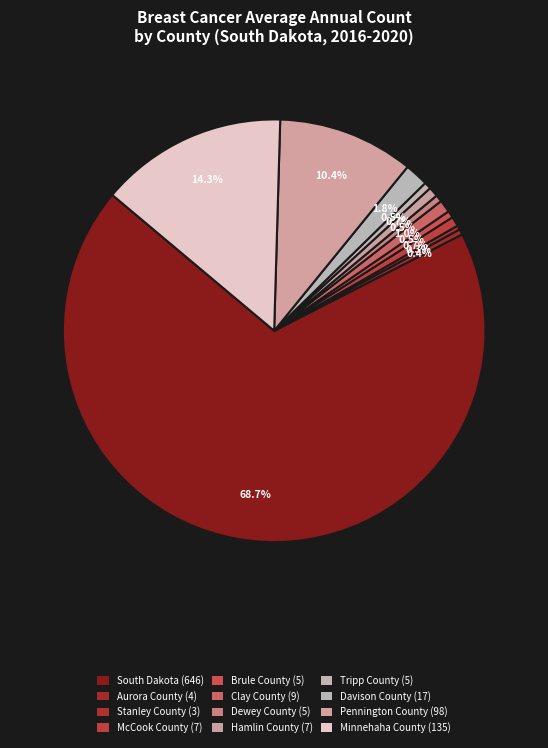

Count the number of slices in the pie.

12